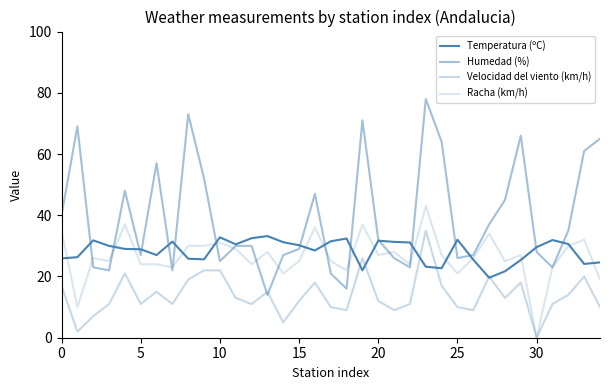

Does the chart have visible grid lines?

No